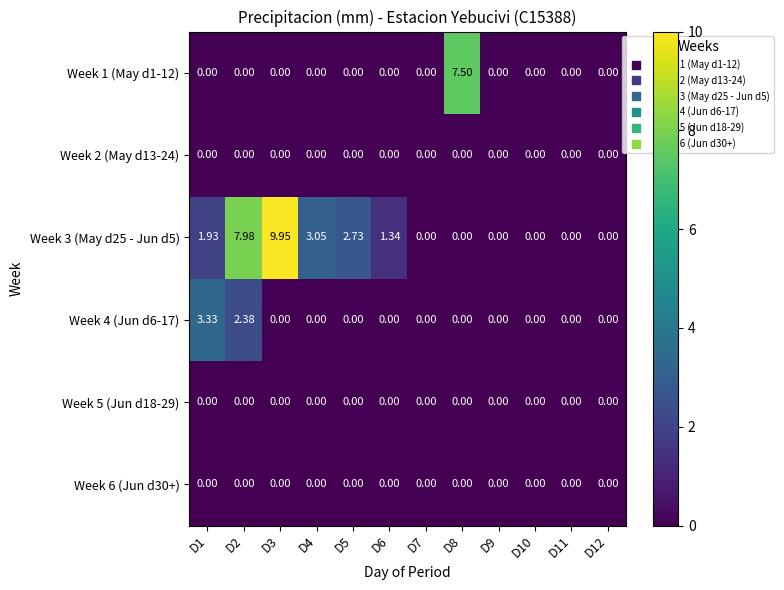

Which label corresponds to the smallest value in the chart?

D1